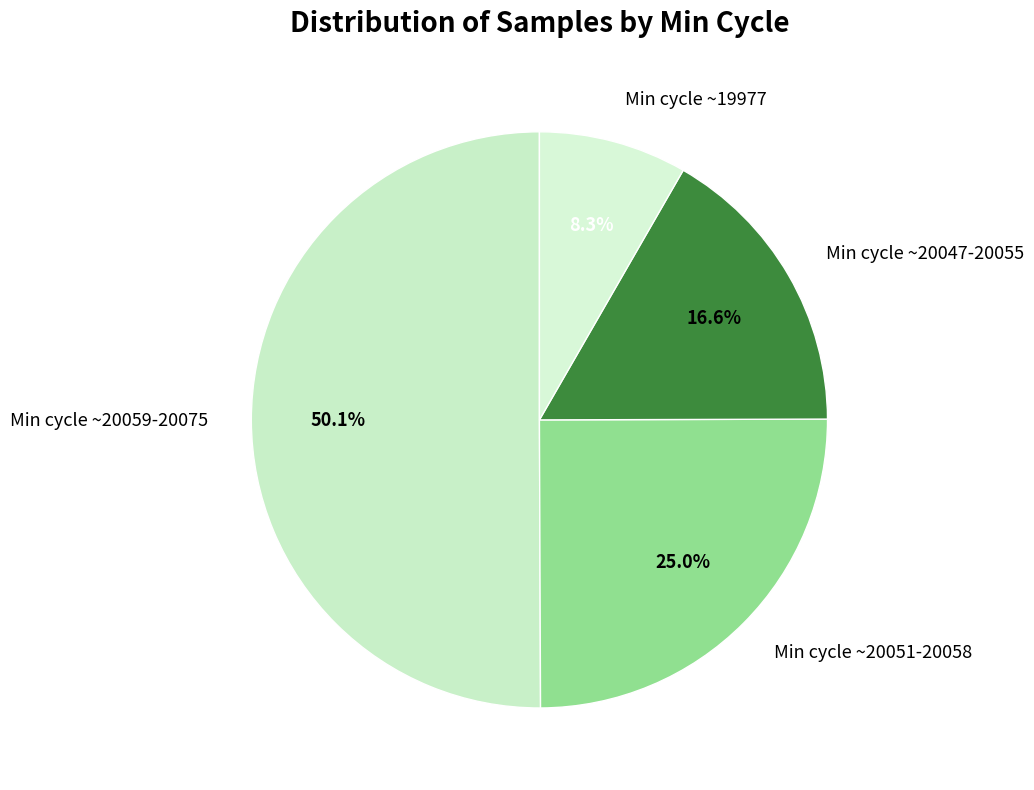

What is the smallest slice in the pie chart?

Min cycle ~19977